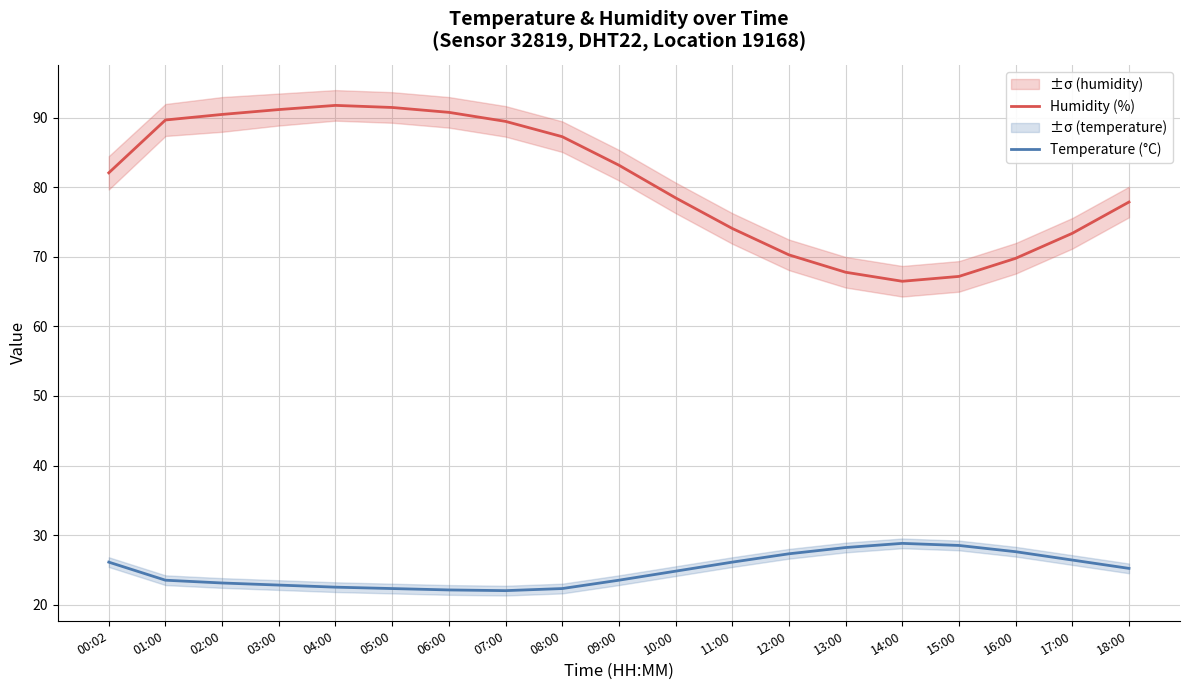

What is the sum of the Temperature (°C) values at 01:00 and 10:00?

48.3